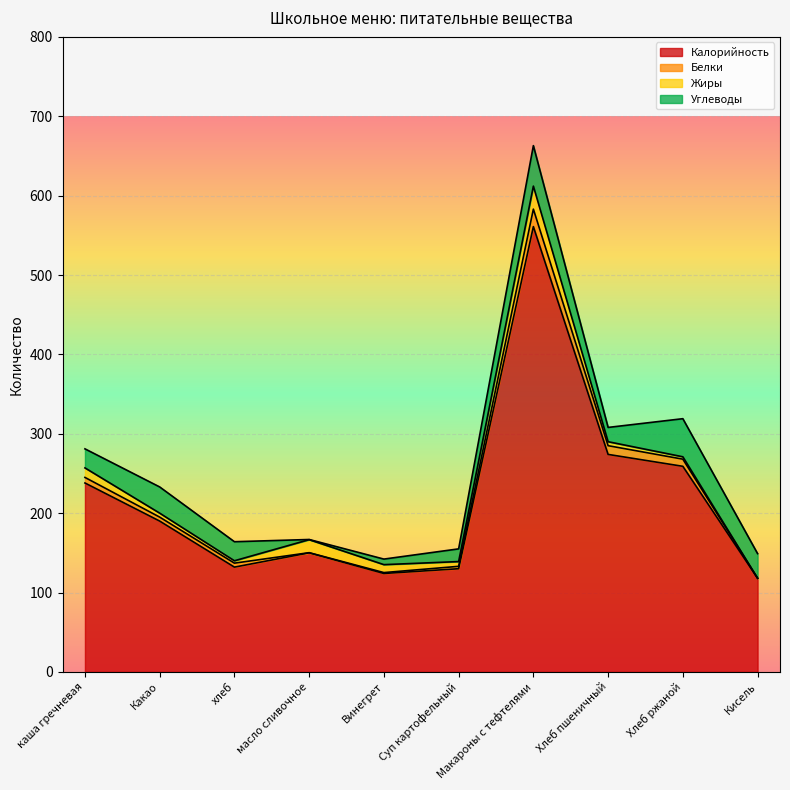

At which label is Калорийность closest to 339?

Хлеб пшеничный